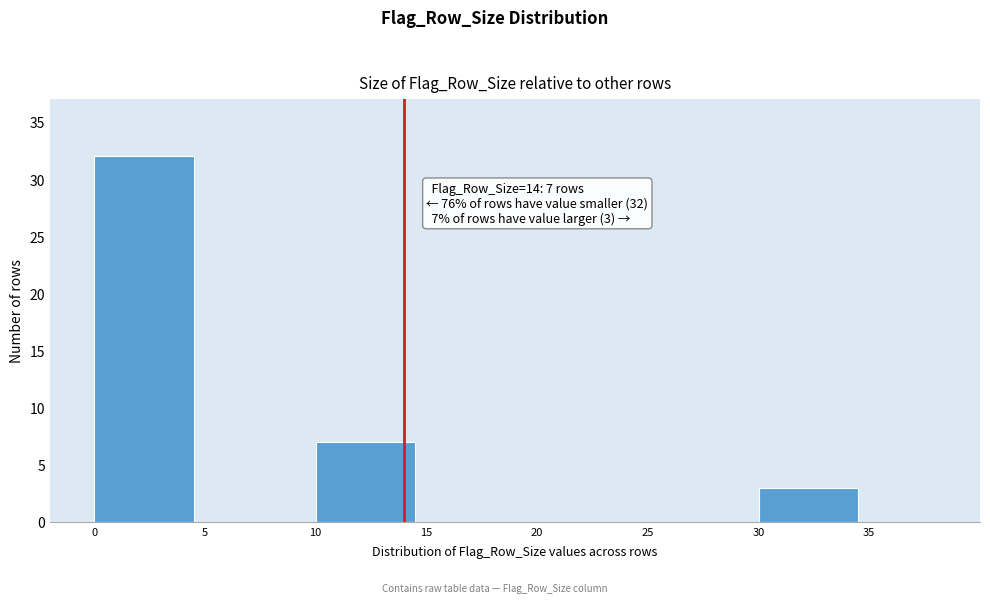

Which range on the x-axis has the tallest bar?

0 to 5